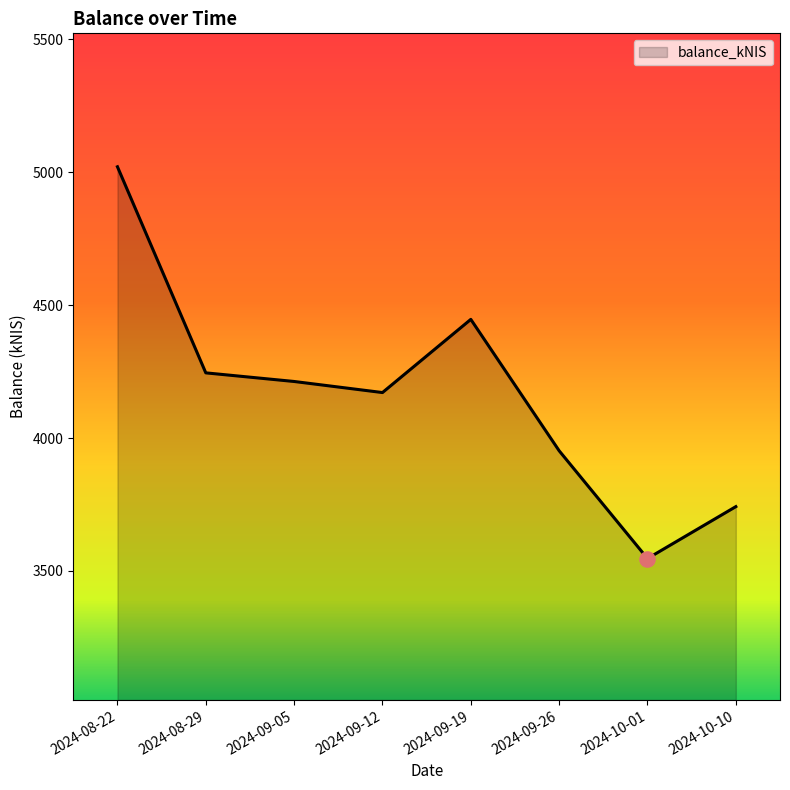

Between 2024-10-10 and 2024-09-19, which is larger?

2024-09-19